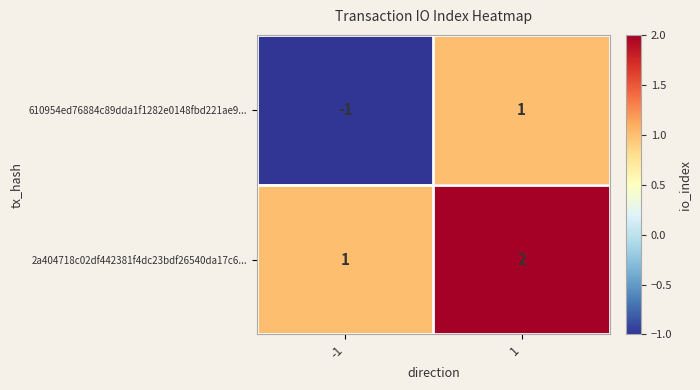

Rank the series by their maximum value, from highest to lowest.

2a404718c02df442381f4dc23bdf26540da17c6..., 610954ed76884c89dda1f1282e0148fbd221ae9...